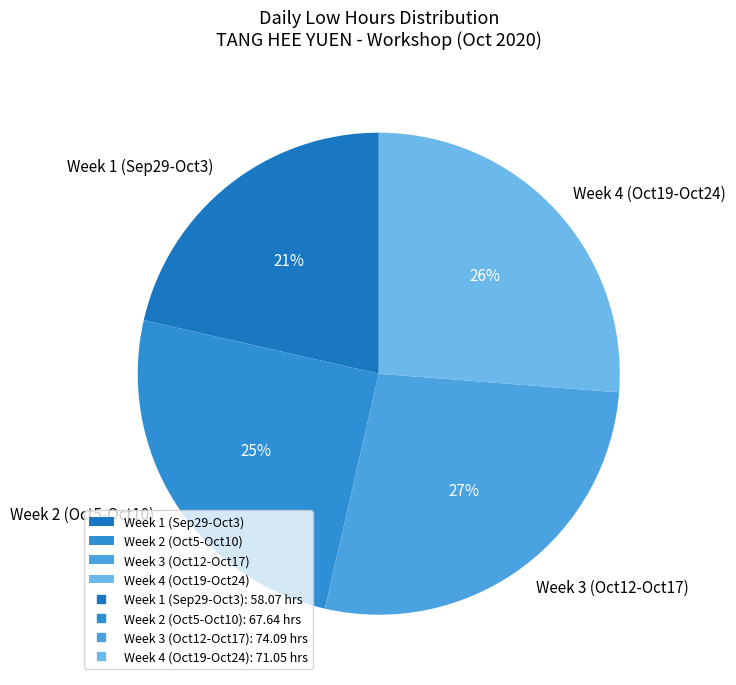

Which category has the biggest portion of the pie?

Week 3 (Oct12-Oct17)